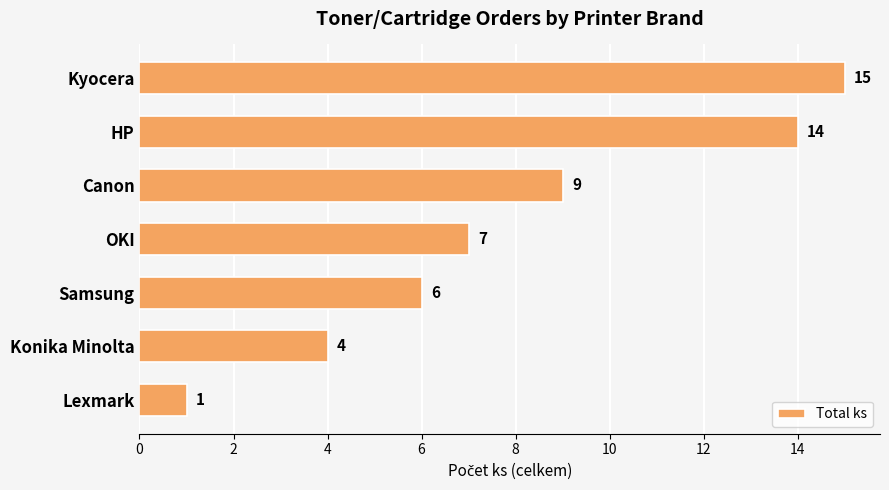

What is the average value?

8